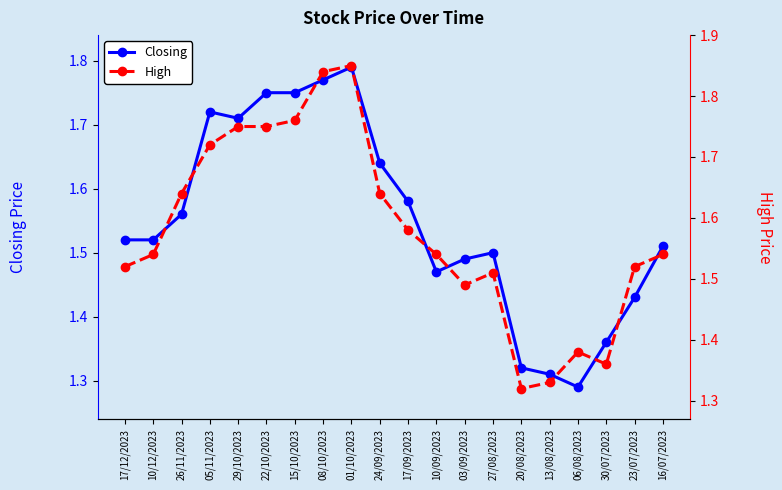

Reading left to right, extract all data points from this chart.

Closing: 1.5	1.5	1.6	1.7	1.7	1.8	1.8	1.8	1.8	1.6	1.6	1.5	1.5	1.5	1.3	1.3	1.3	1.4	1.4	1.5
High: 1.5	1.5	1.6	1.7	1.8	1.8	1.8	1.8	1.9	1.6	1.6	1.5	1.5	1.5	1.3	1.3	1.4	1.4	1.5	1.5